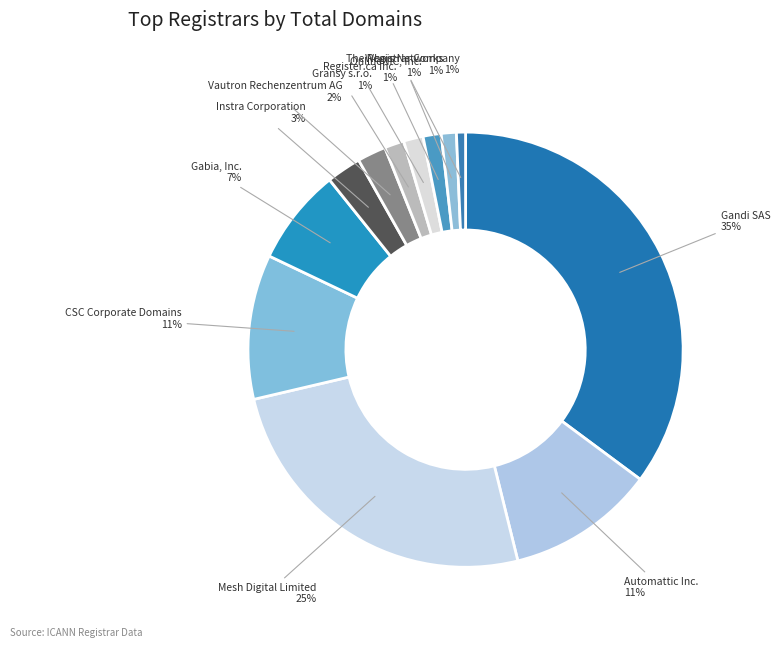

To the nearest percent, what percentage of the pie is CSC Corporate Domains?

11%